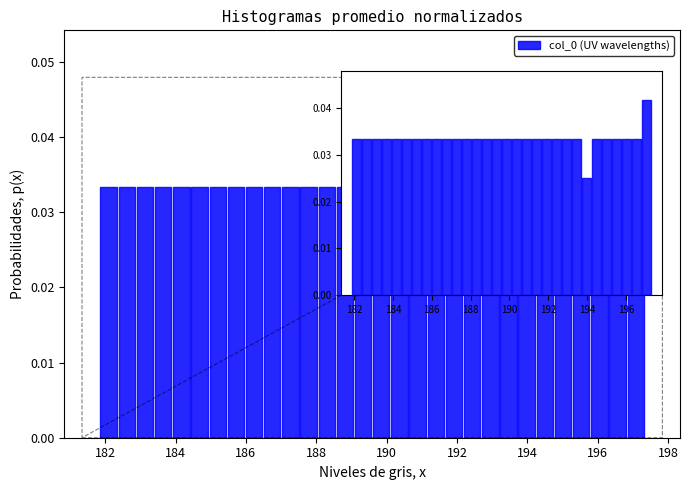

Around what value on the x-axis is the tallest bar? Give the approximate position of its centre, as read against the axis.

197.0